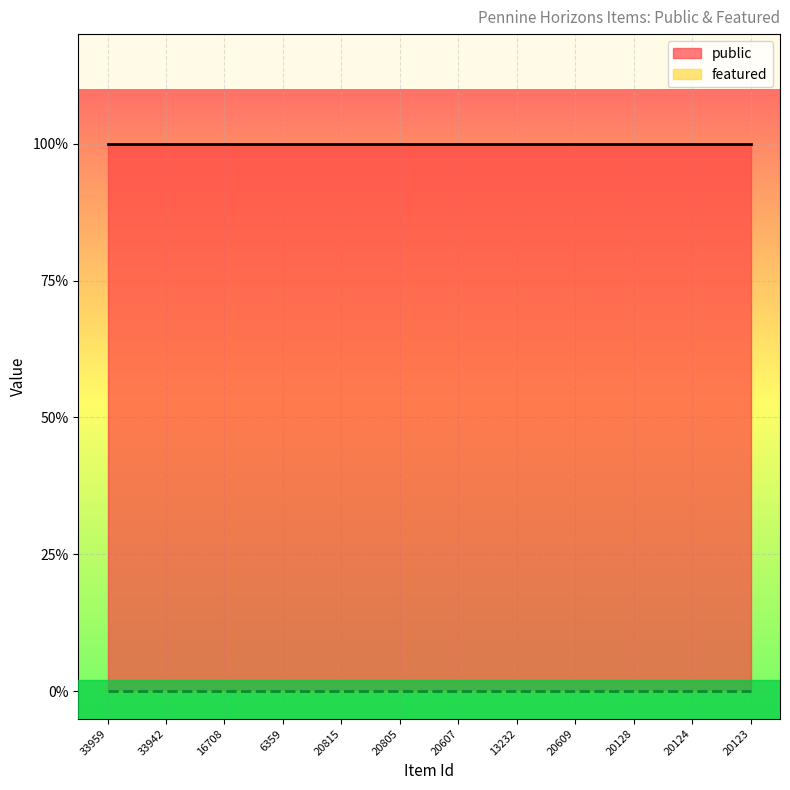

Is it true that public equals 1 at 16708?

True